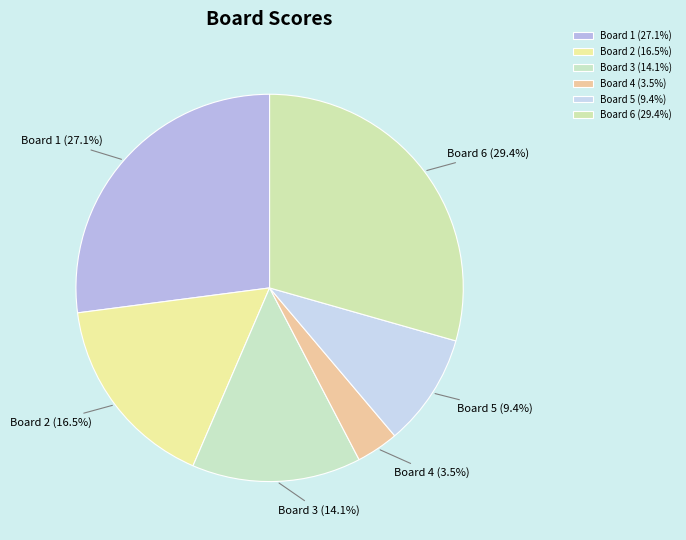

What percentage is NOT represented by Board 4 (3.5%)?

96.5%